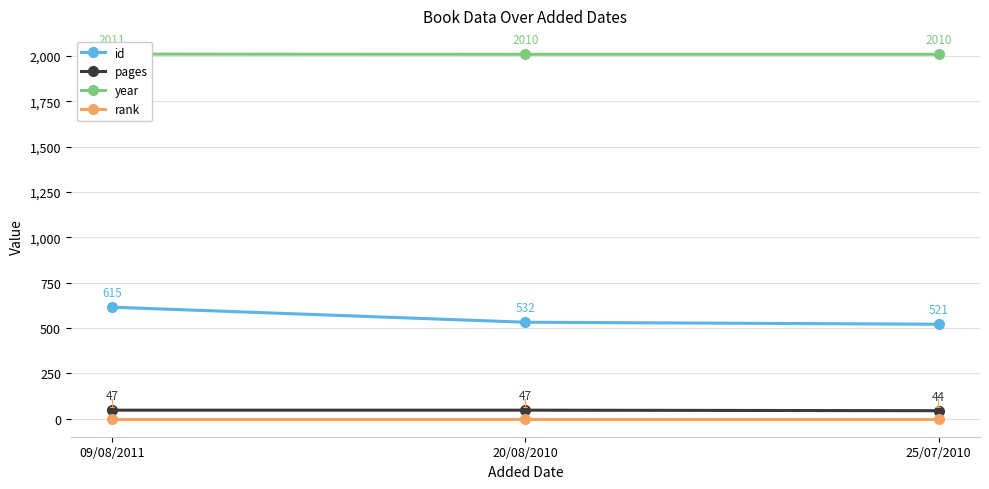

Reading left to right, extract all data points from this chart.

id: 09/08/2011=615	20/08/2010=532	25/07/2010=521
pages: 09/08/2011=47	20/08/2010=47	25/07/2010=44
year: 09/08/2011=2011	20/08/2010=2010	25/07/2010=2010
rank: 09/08/2011=1	20/08/2010=1	25/07/2010=1